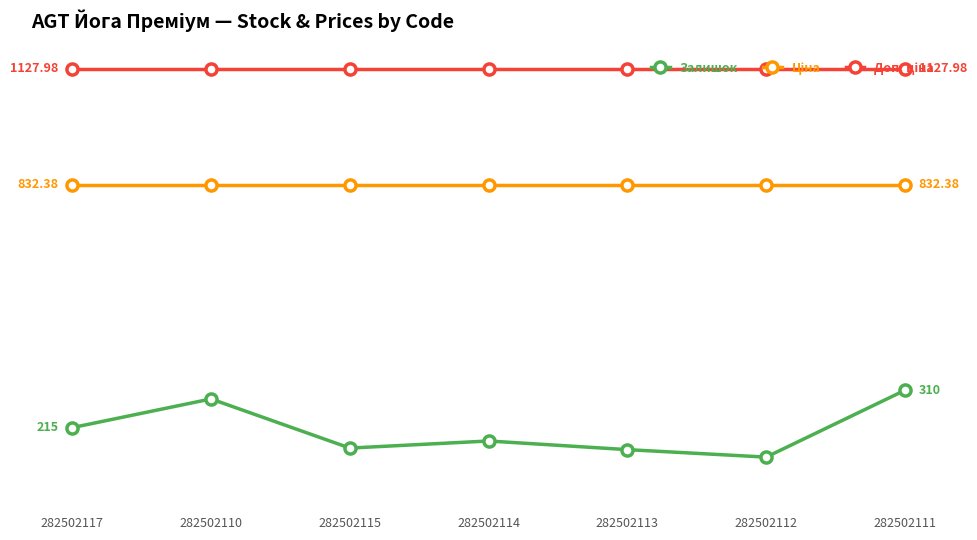

Between 282502111 and 282502114, which is larger?

282502111